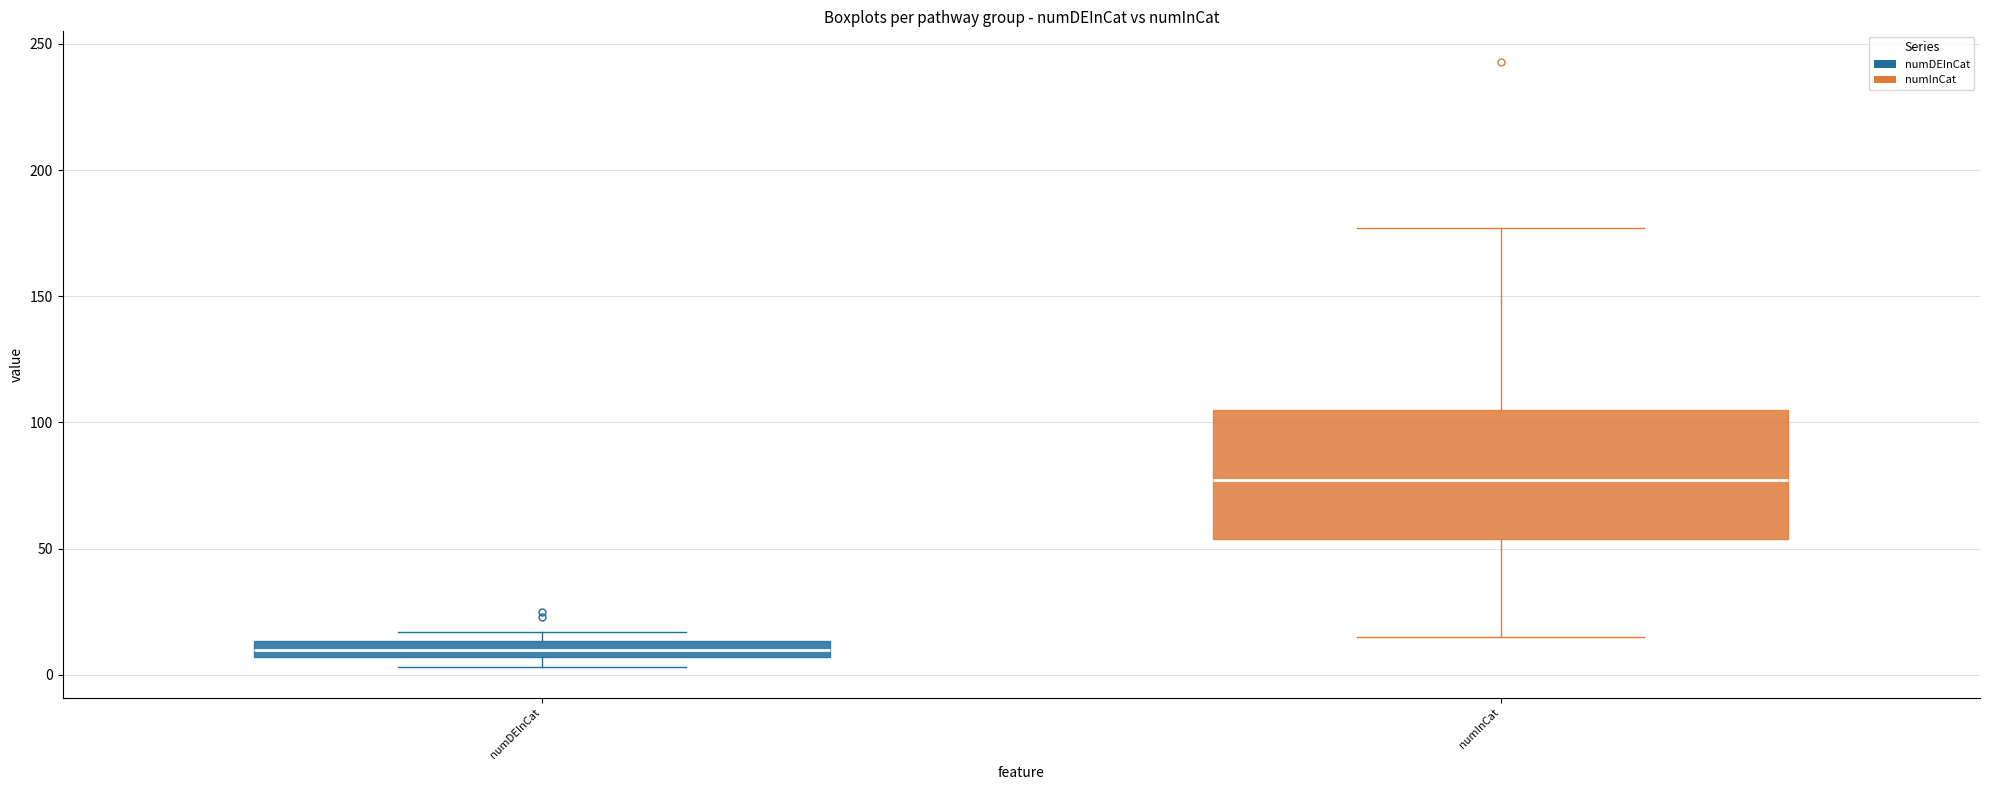

Which box's median line is the lowest?

numDEInCat